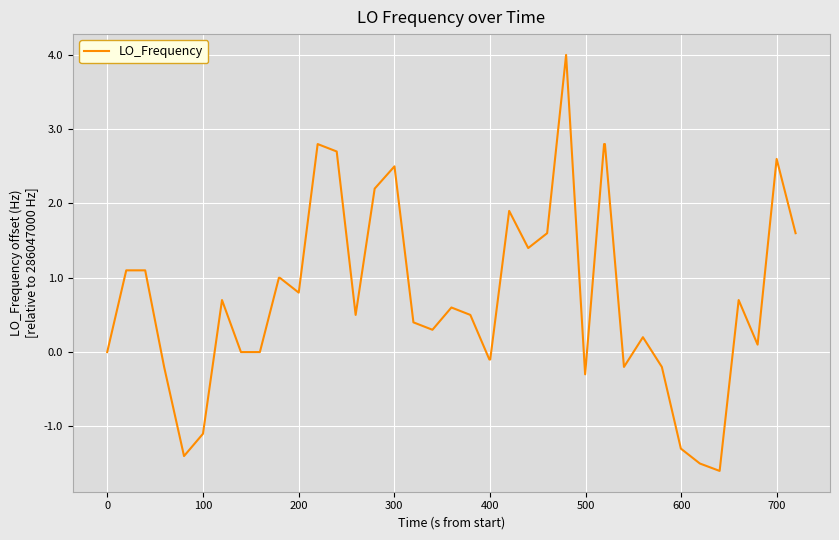

What is the smallest value displayed?

-1.6